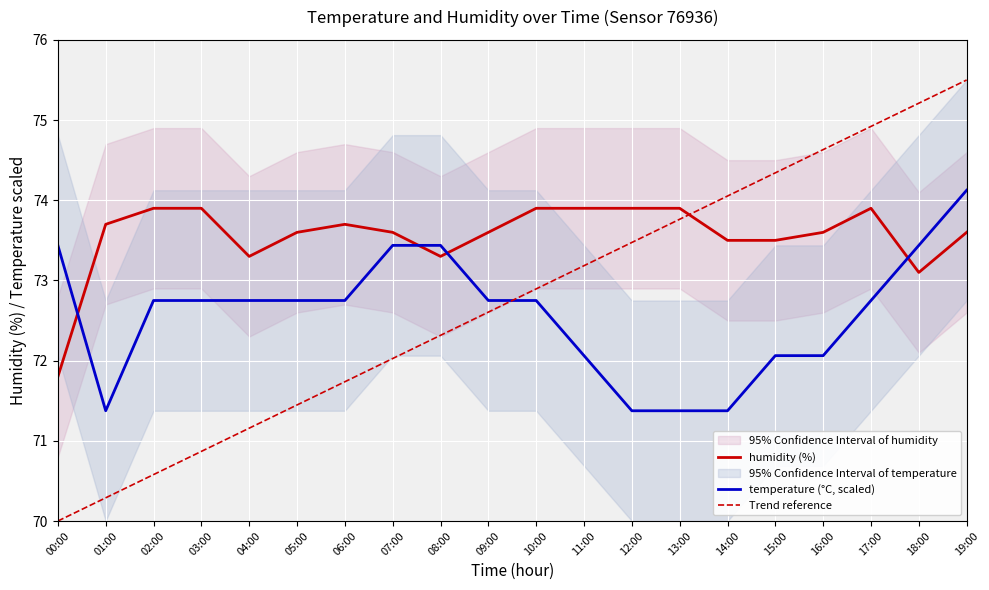

What is the label of the 12th point from the left?

11:00